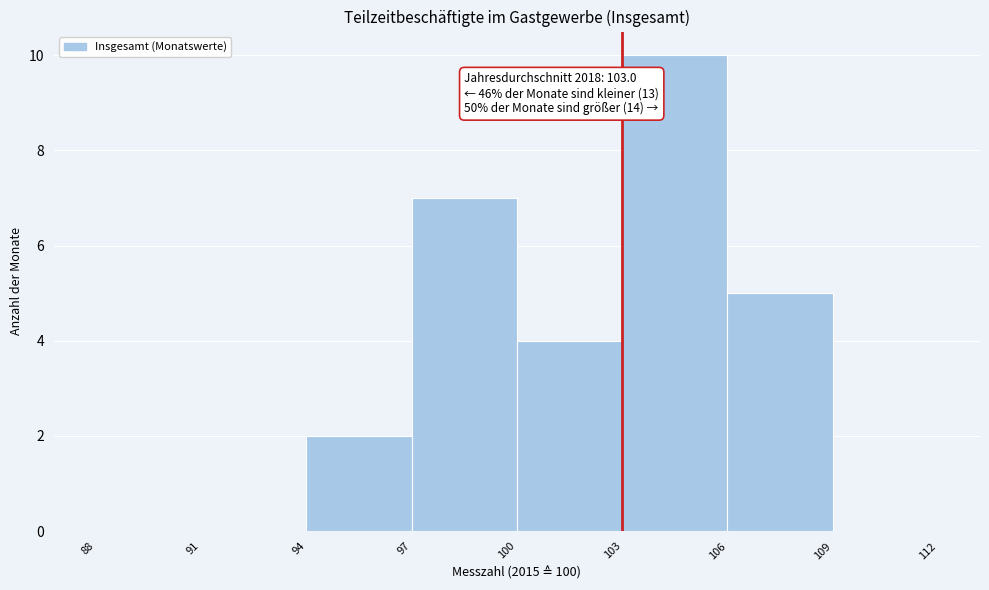

Which range on the x-axis has the tallest bar?

103 to 106